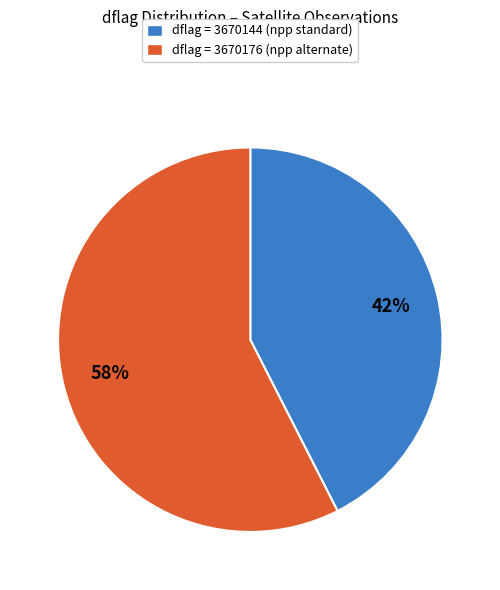

Count the number of slices in the pie.

2